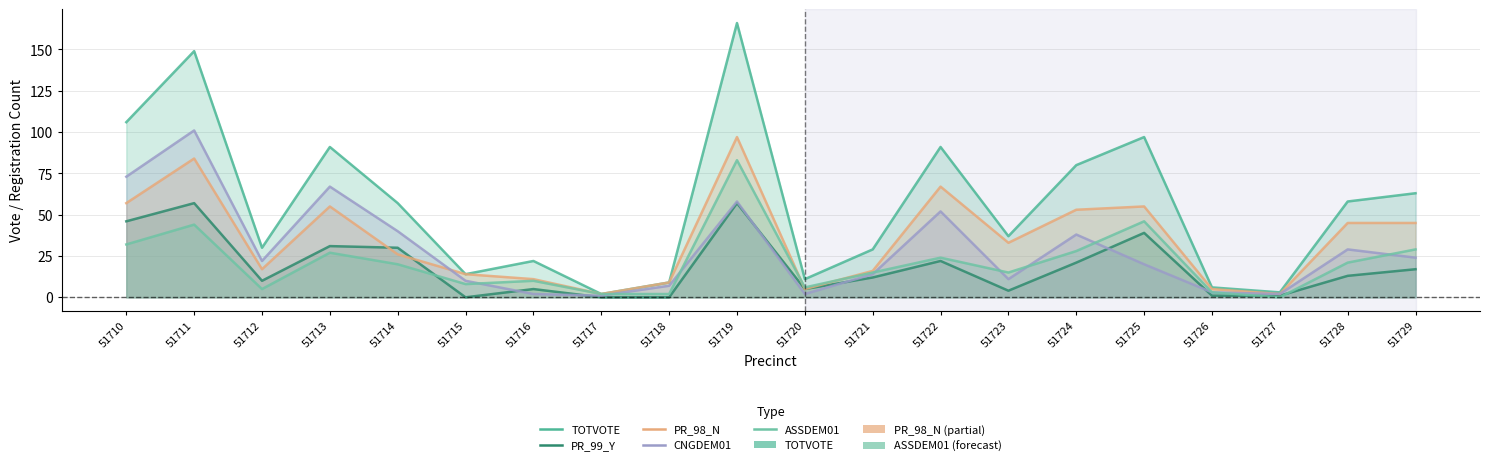

What is the minimum value for CNGDEM01?

1